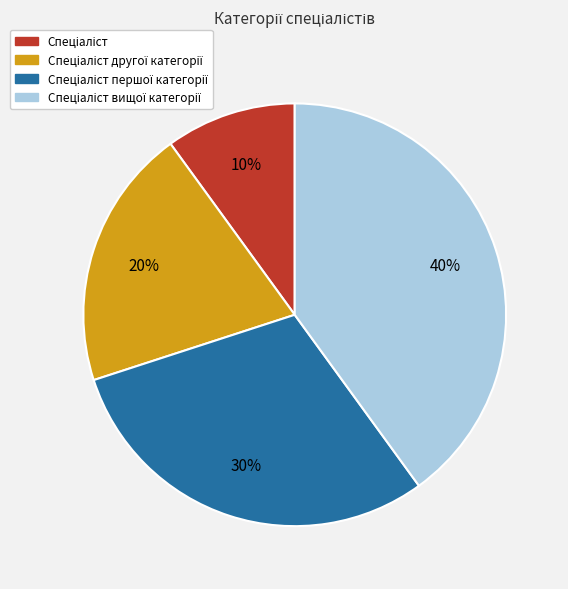

Does any single category account for the majority?

No